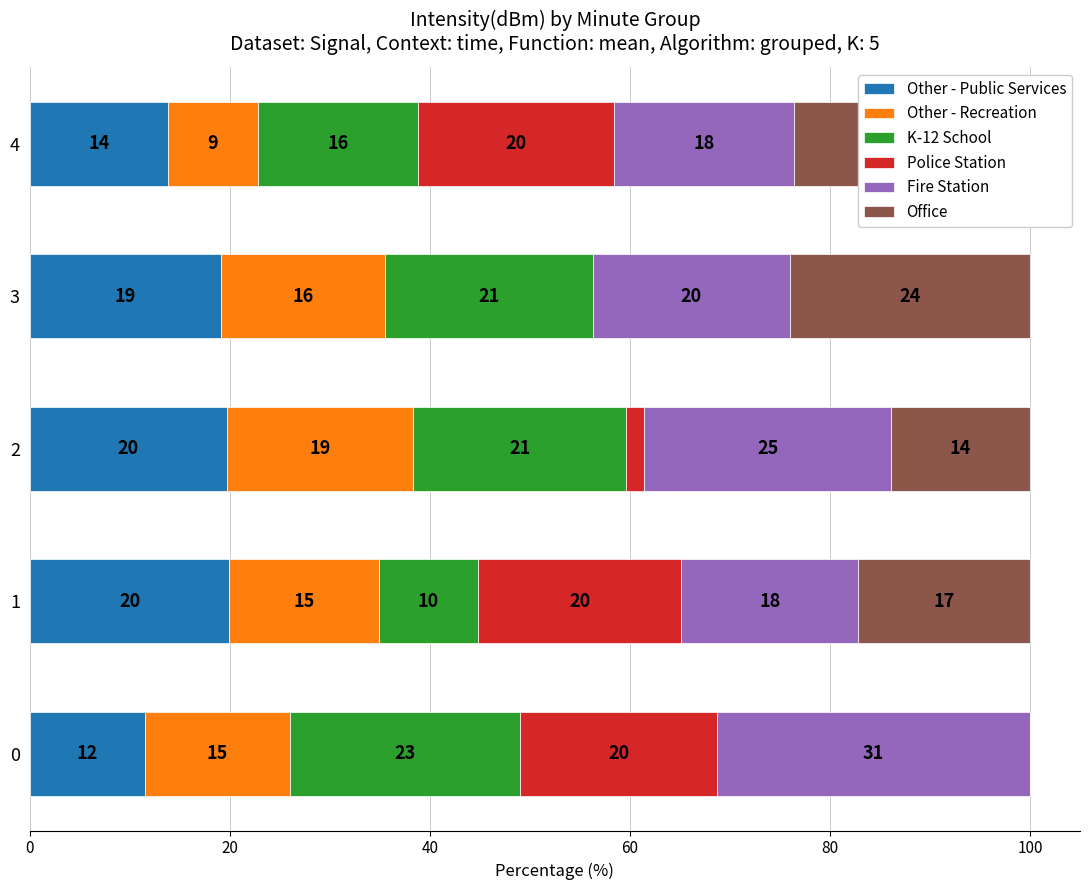

What is the total value across all series at 1?

100.0